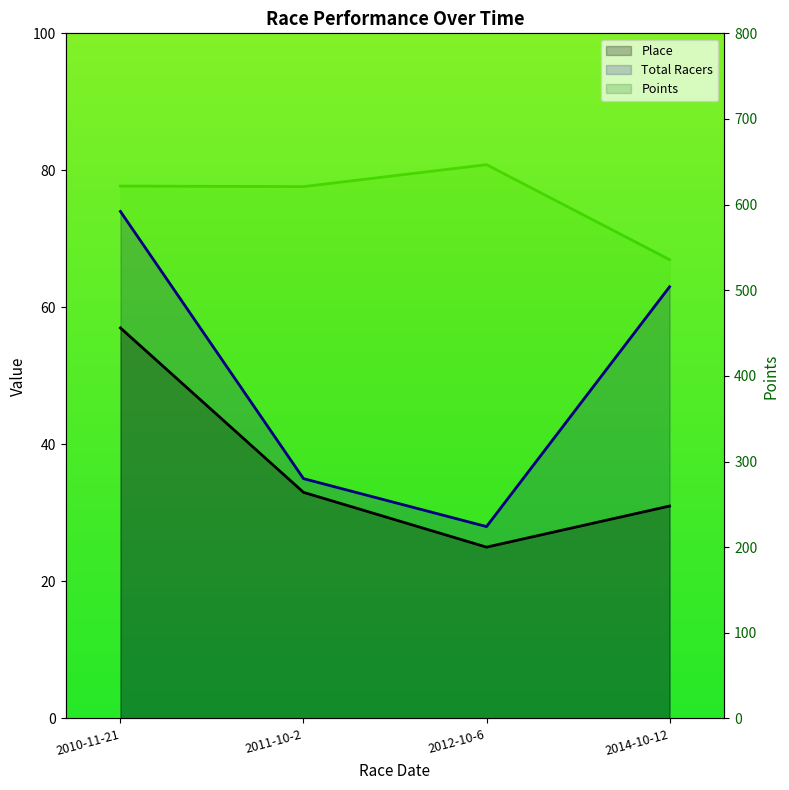

What is the difference between the Total Racers values at 2011-10-2 and 2010-11-21?

39.0